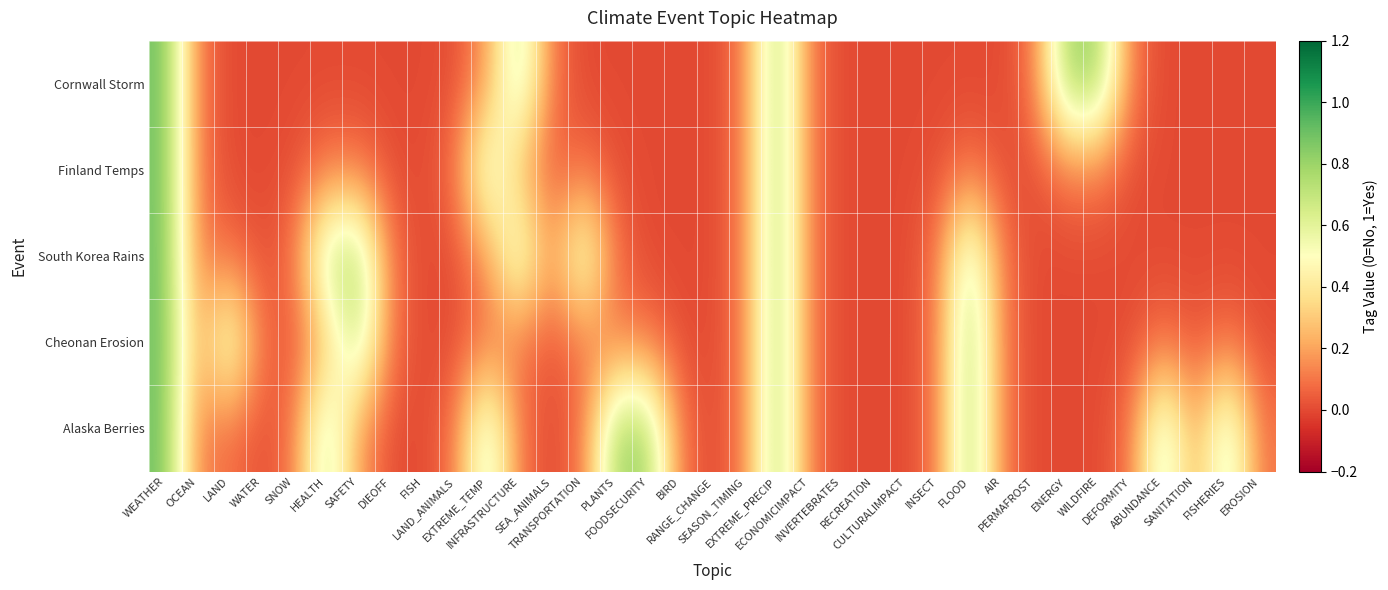

Which series has the largest total across all categories?

Alaska Berries